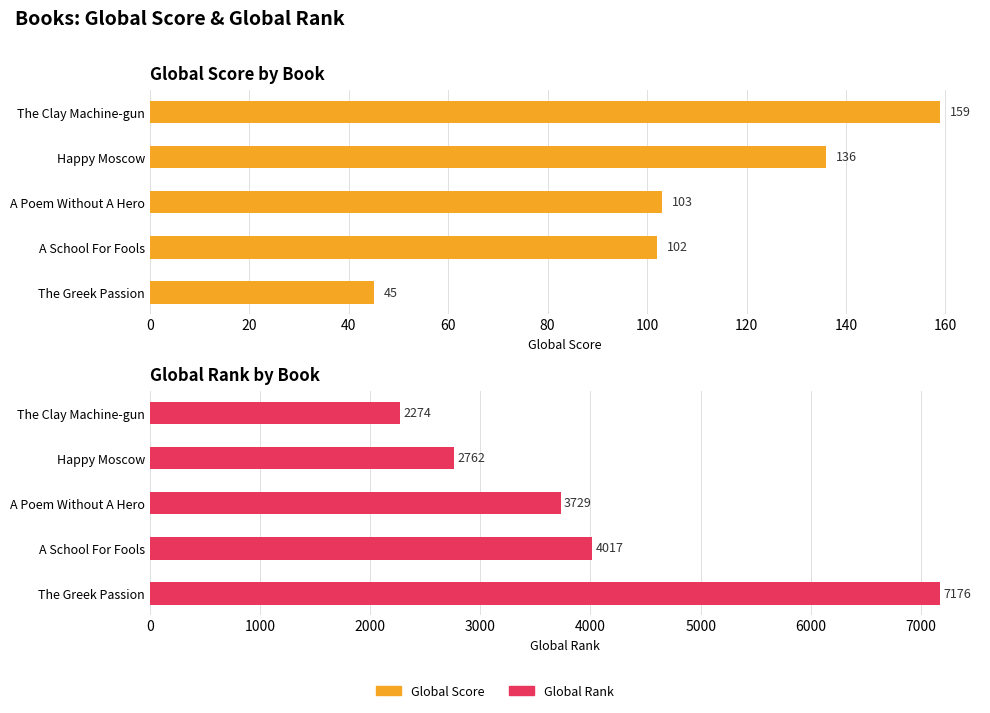

How many data points in Global Score are less than 103?

2